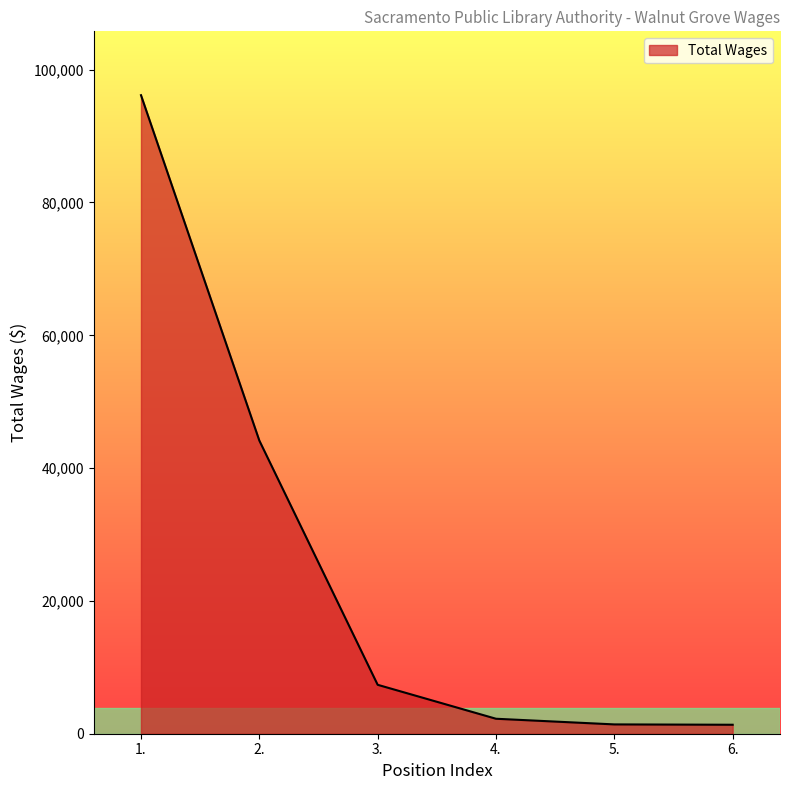

Does the chart have visible grid lines?

No